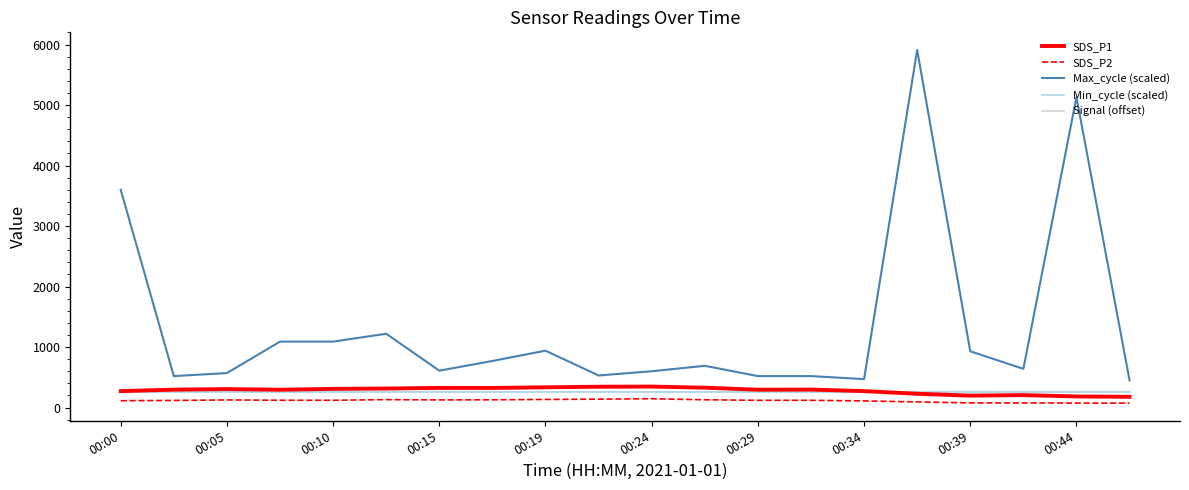

Which series has the largest total across all categories?

Max_cycle (scaled)